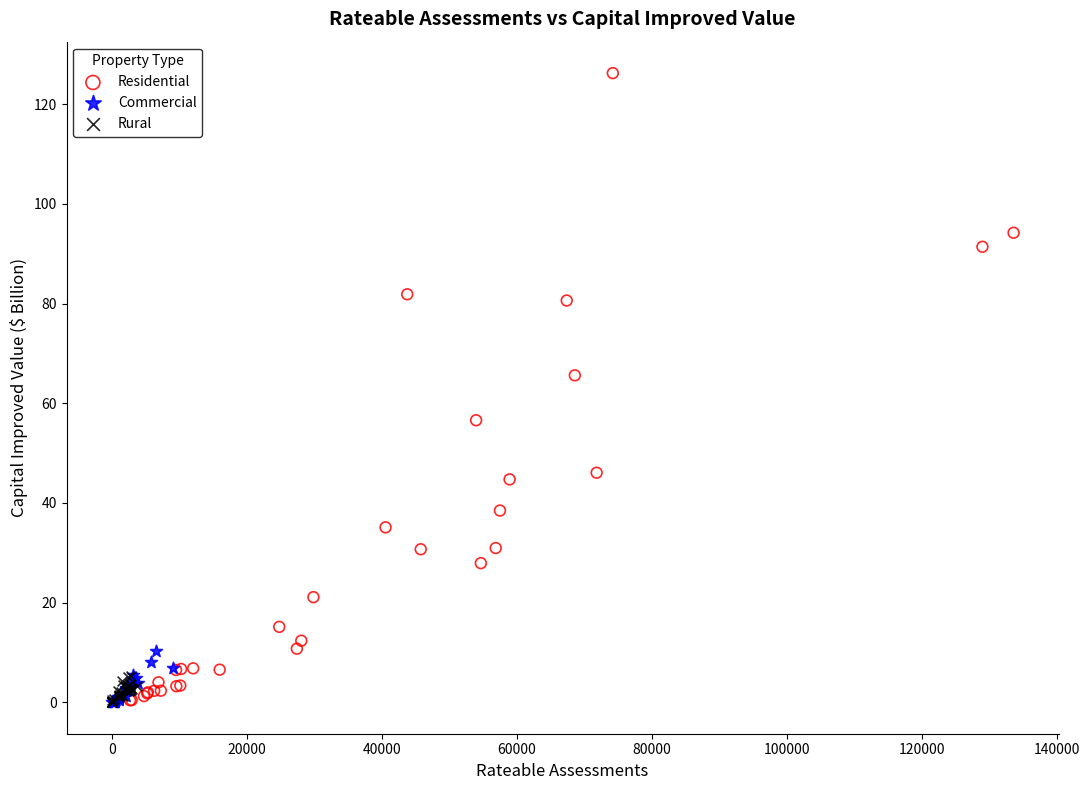

Which series reaches the maximum Y coordinate?

Residential